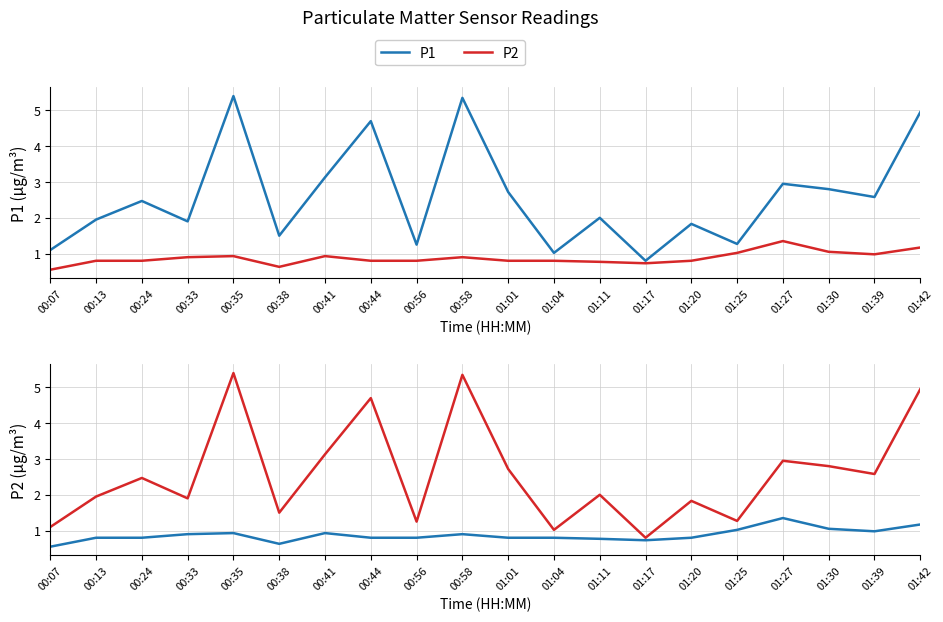

True or false: P2 has a value of 1.9 at 00:13.

True